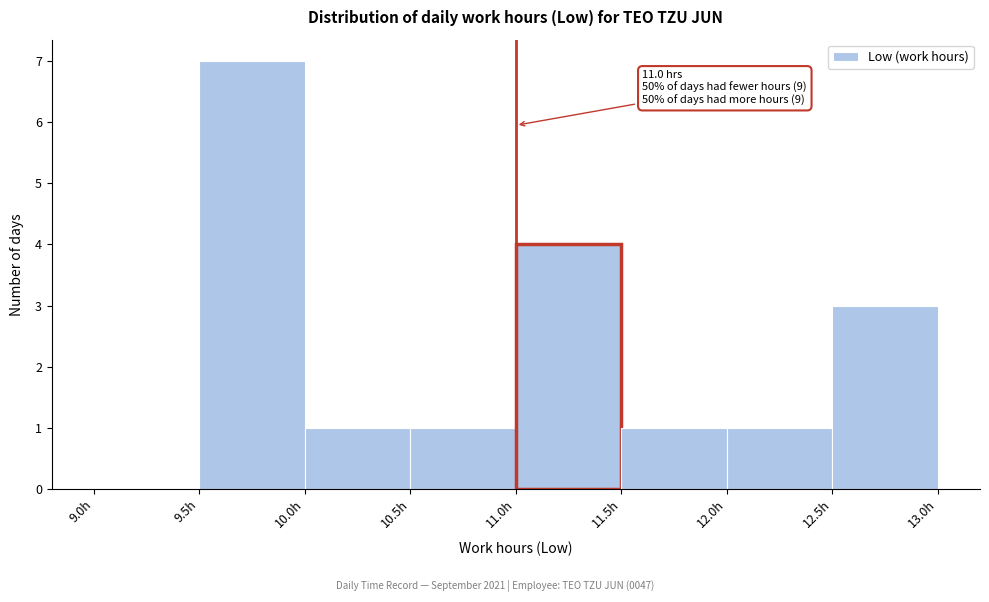

Which range on the x-axis has the tallest bar?

9.5 to 10.0